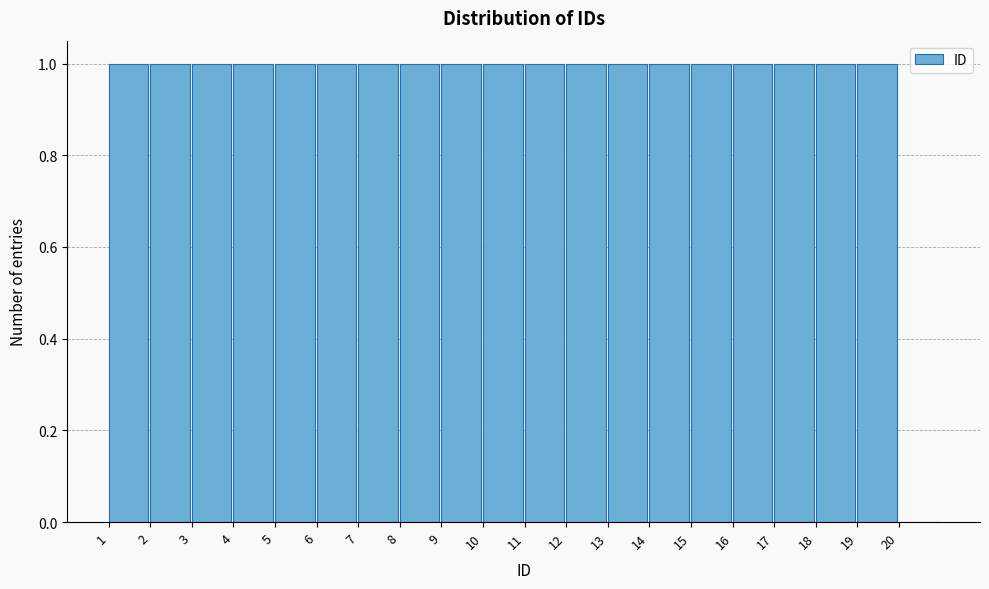

How tall is the bar that spans 15 to 16 on the x-axis? The values are not printed on the chart, so give them approximately, as read against the axis.

1